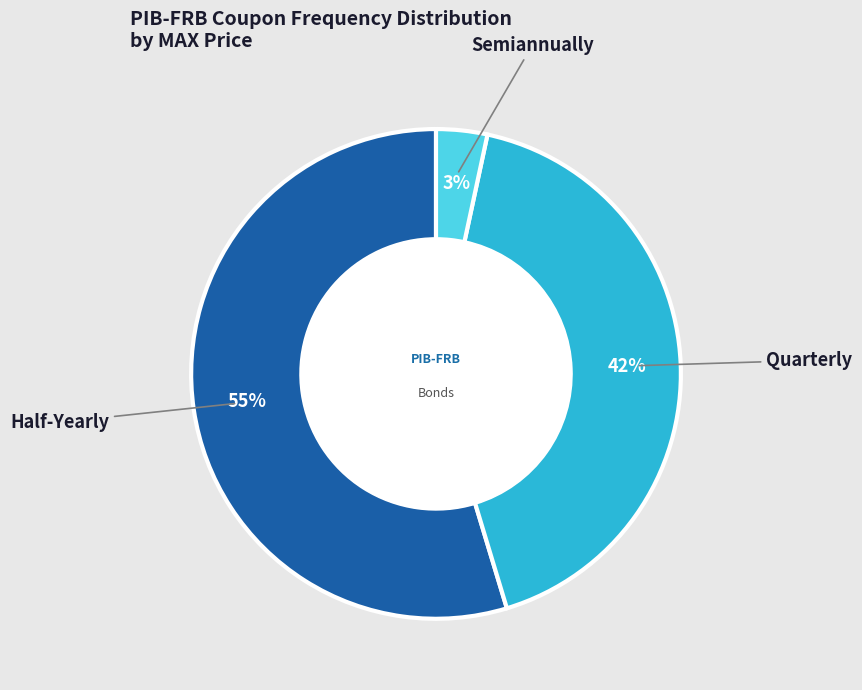

Which has a higher value, Quarterly or Semiannually?

Quarterly